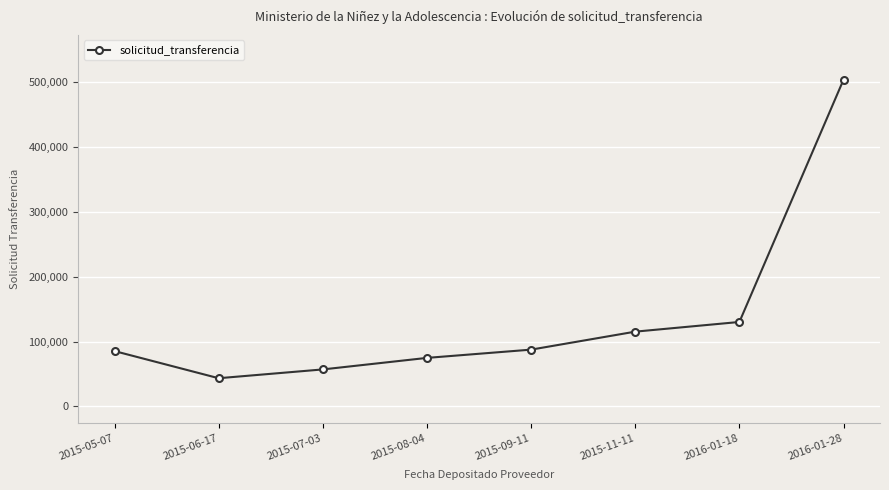

What is the change in value from 2015-05-07 to 2015-09-11?

+2238